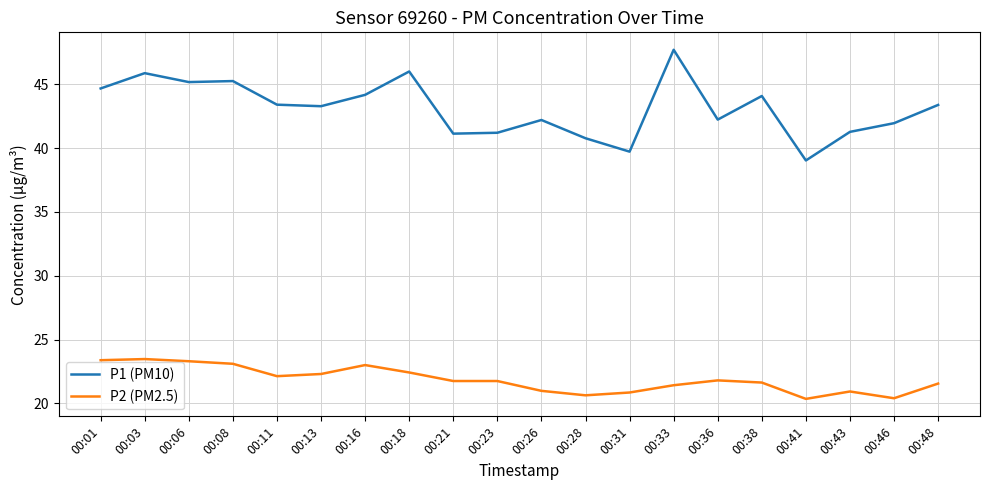

True or false: P1 (PM10) has a value of 45.2 at 00:06.

True